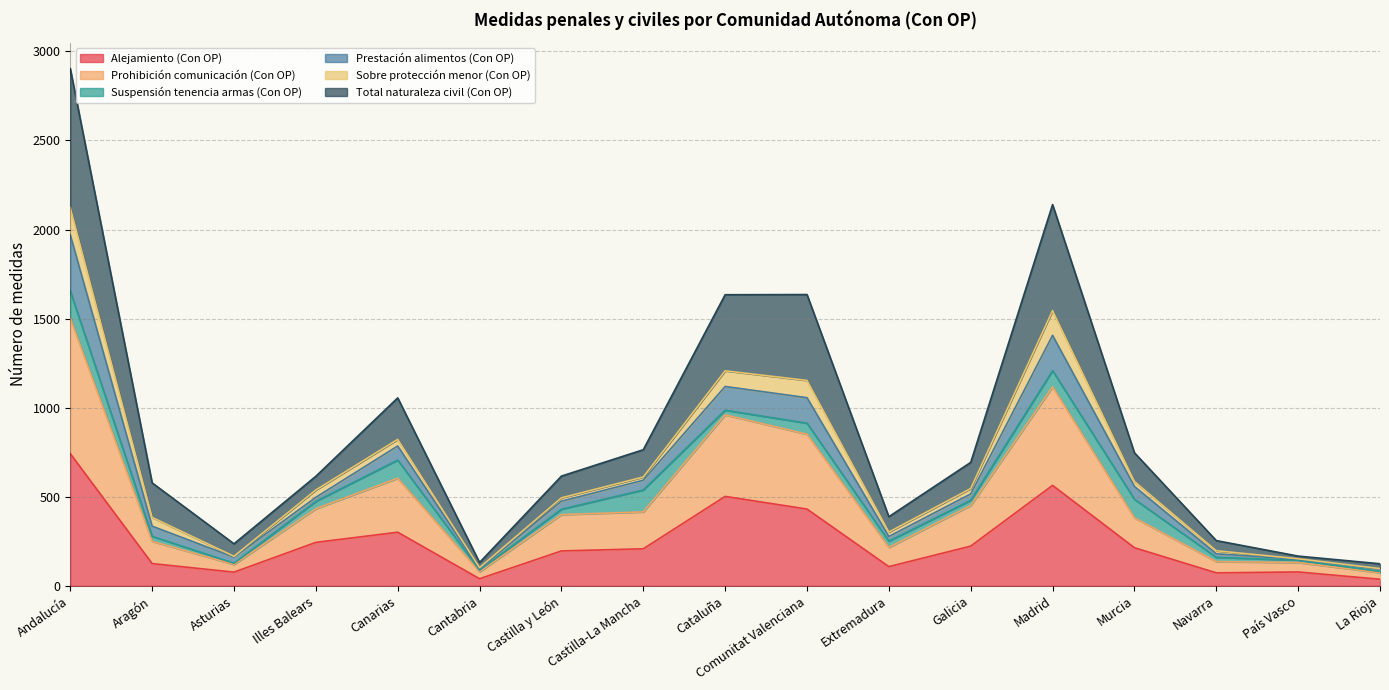

How many categories are shown in the chart?

17